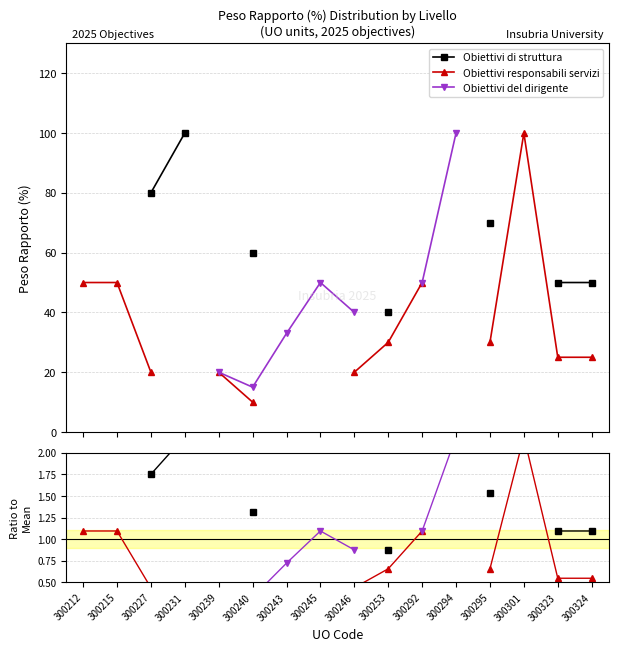

True or false: Resp.Servizi / Mean and Obiettivi del dirigente intersect in this chart.

False